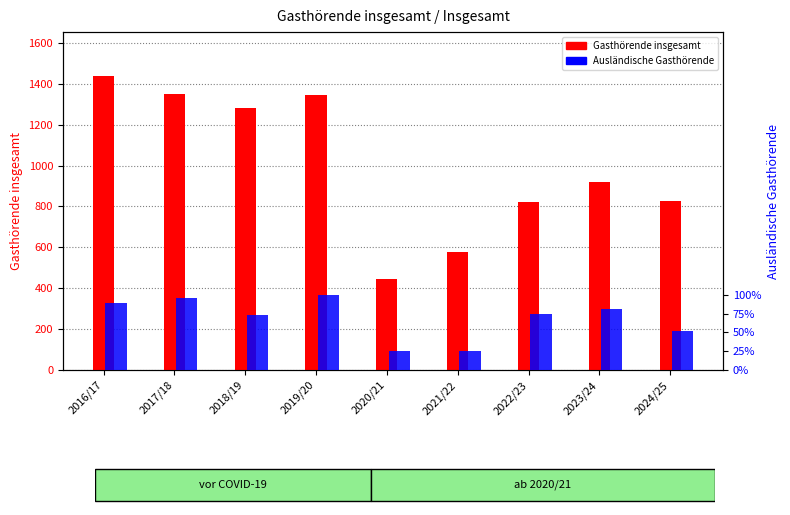

What is the label of the 1st bar from the right?

2024/25